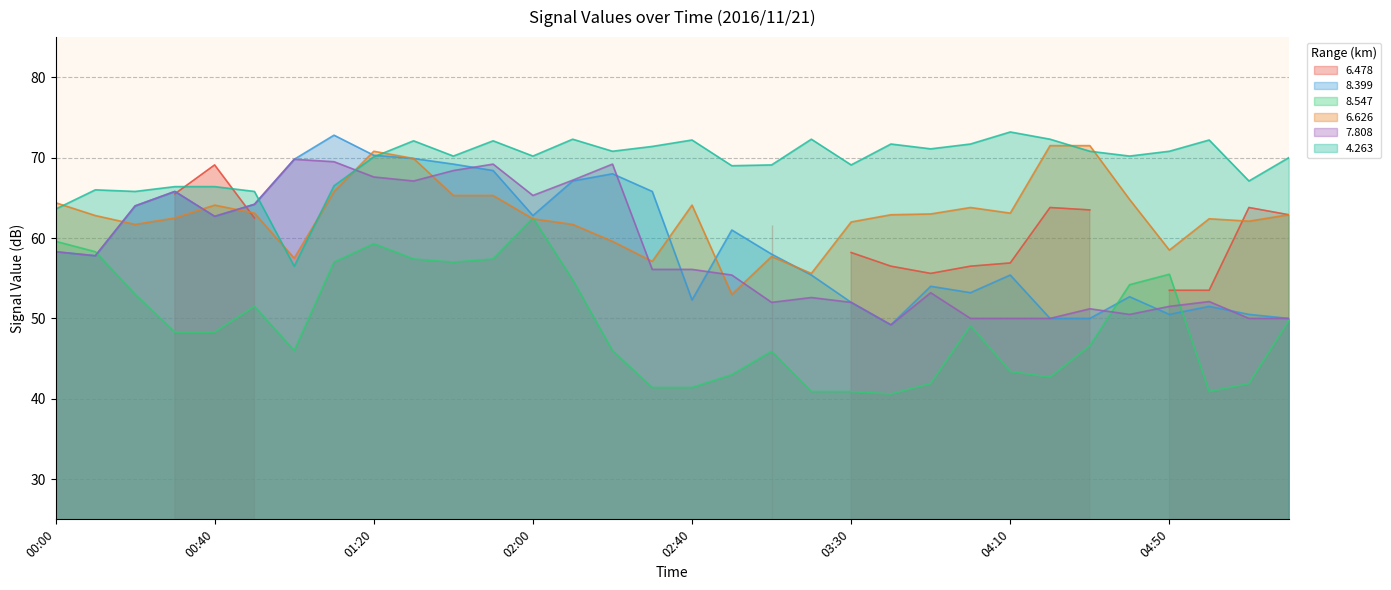

In   7.808, how many points are higher than both neighbors (excluding endpoints)?

8